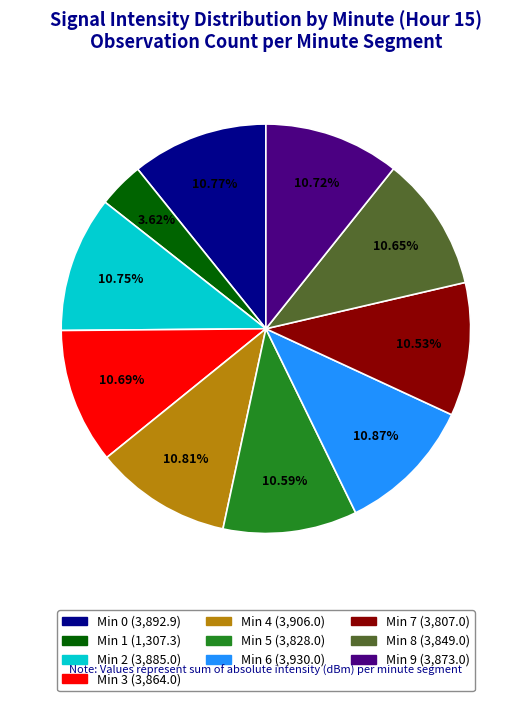

Does any single category account for the majority?

No